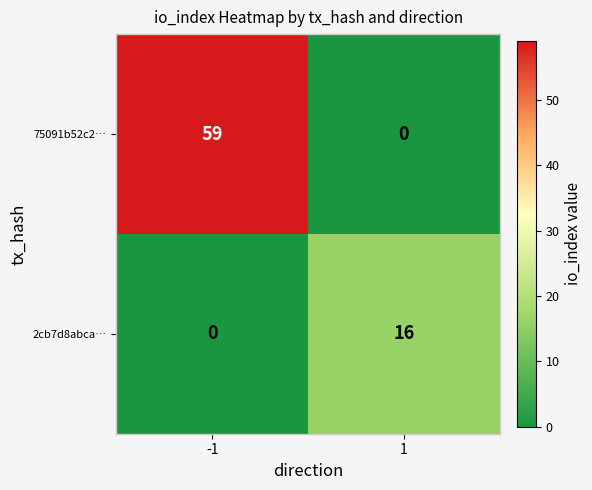

At -1, list the series in order from smallest to largest.

2cb7d8abca…, 75091b52c2…